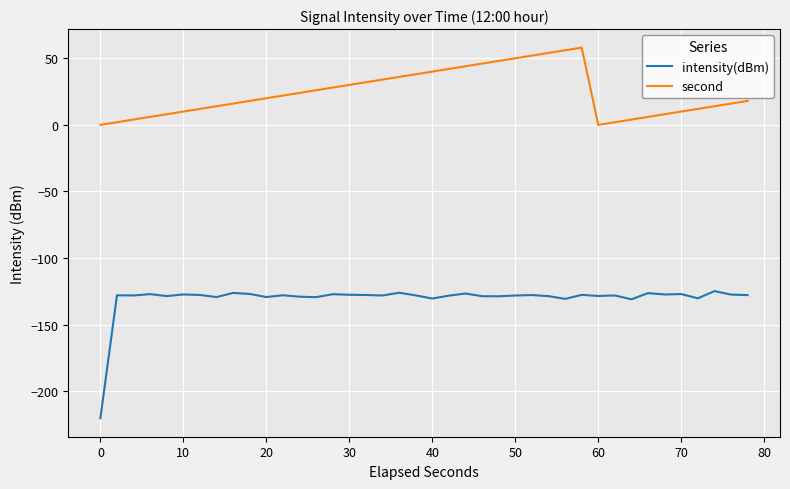

Count the number of categories in the chart.

40